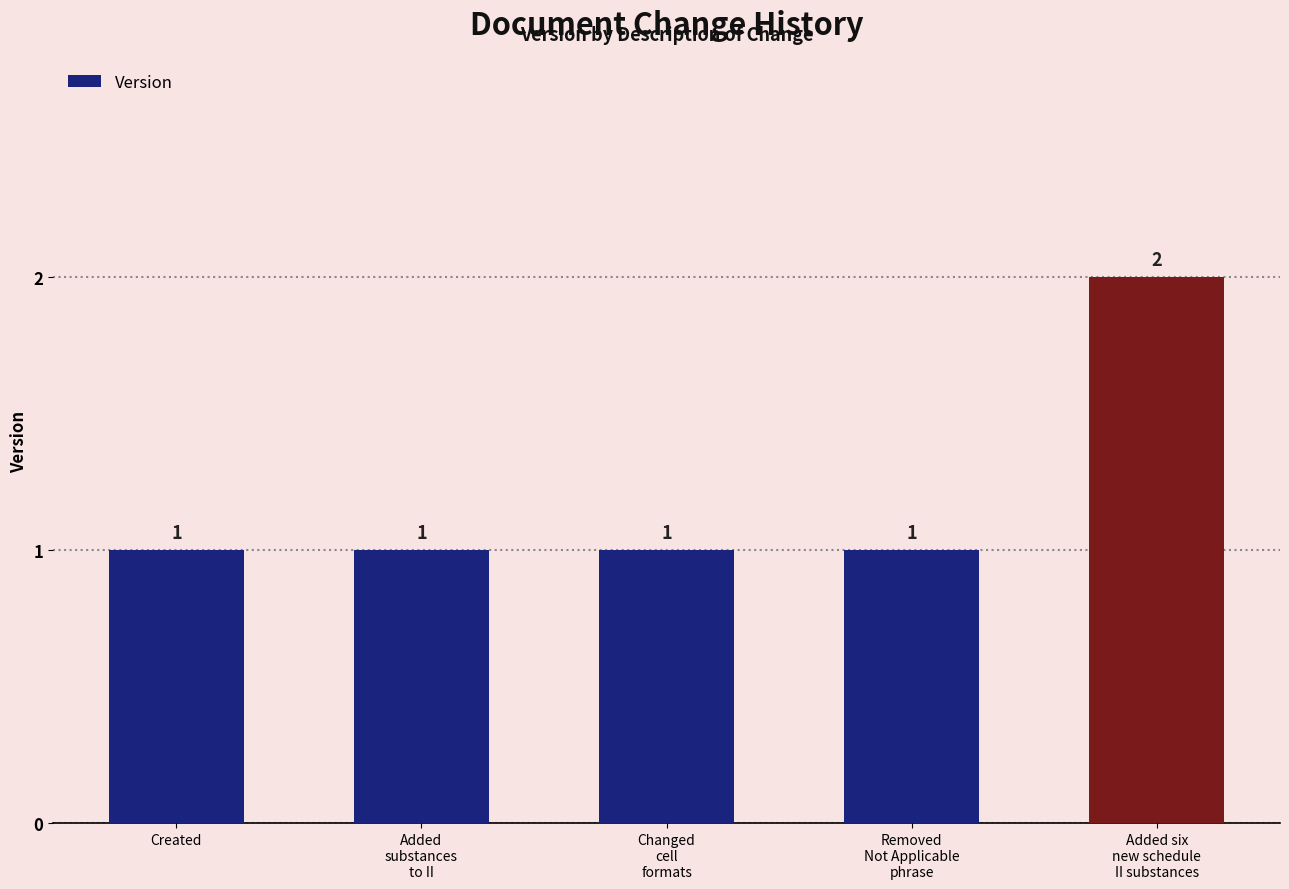

Is it true that the value at Added six
new schedule
II substances is 3?

False